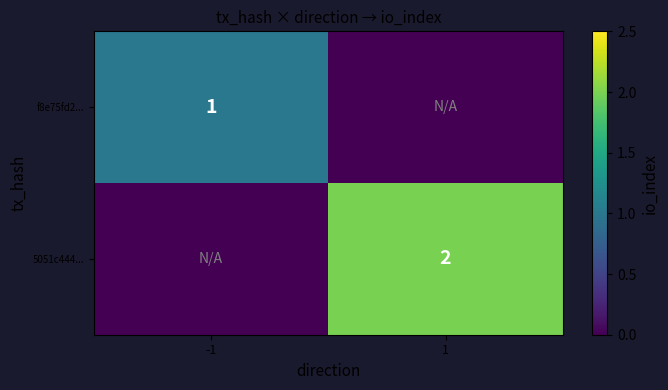

What is the total value across all series at 1?

2